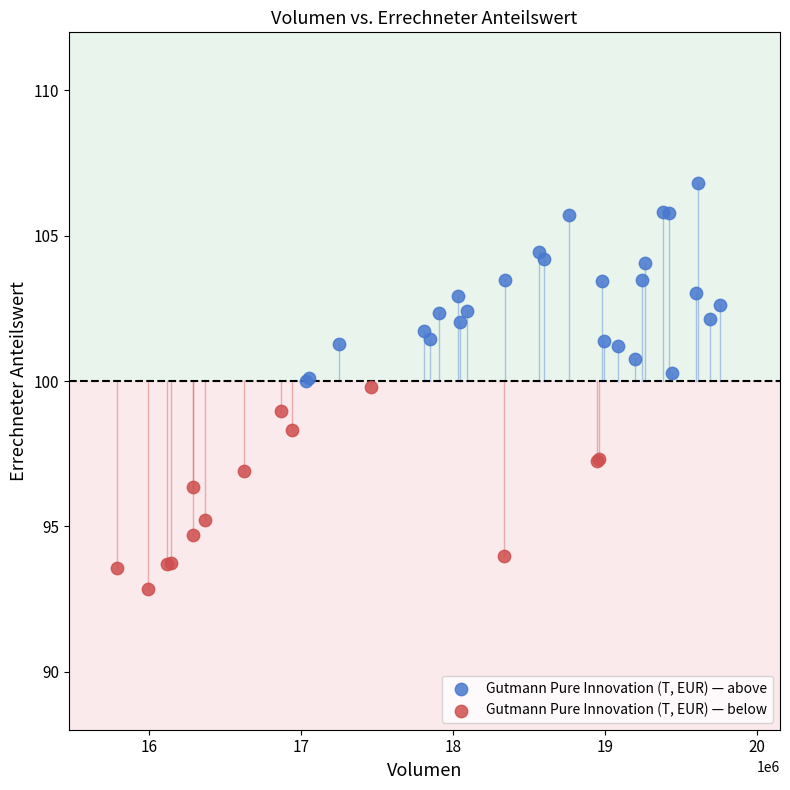

Which series contains the lowest Y value?

Gutmann Pure Innovation (T, EUR) — below